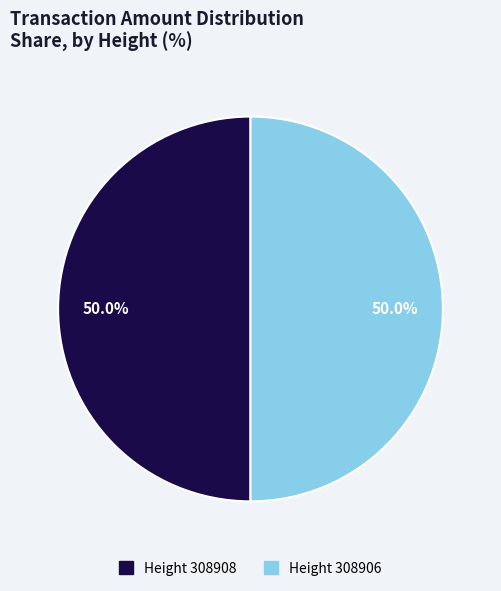

Rank the categories by value from highest to lowest.

308906, 308908